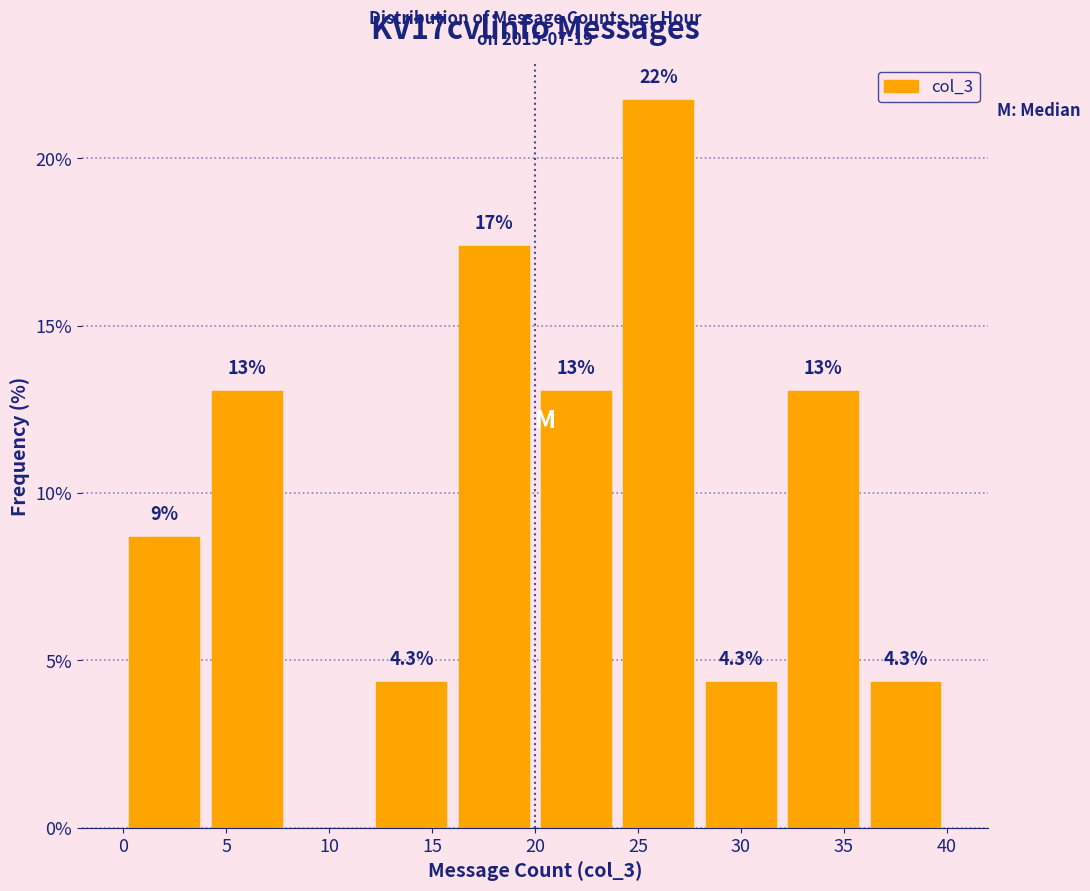

Over which range of the x-axis is the bar tallest?

24 to 28